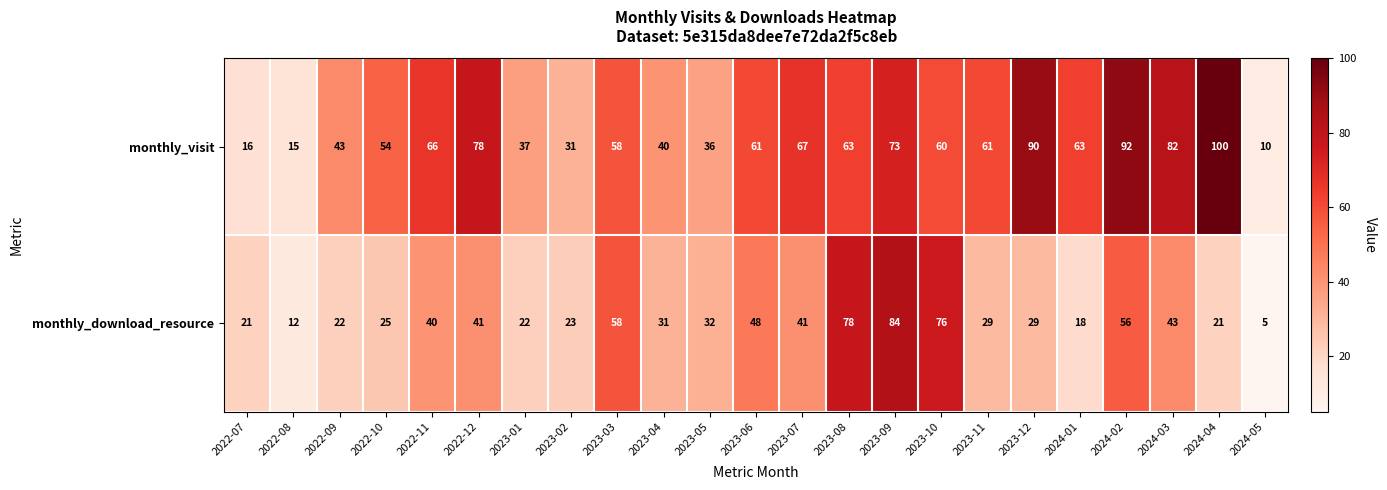

At which category is the sum across all series the highest?

2023-09